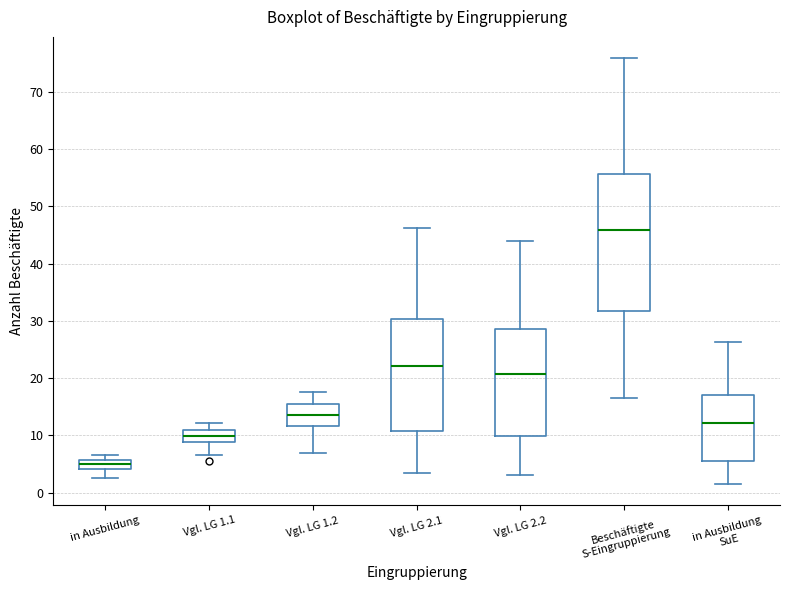

Which box is the tallest, from its lower edge to its upper edge?

Beschäftigte S-Eingruppierung